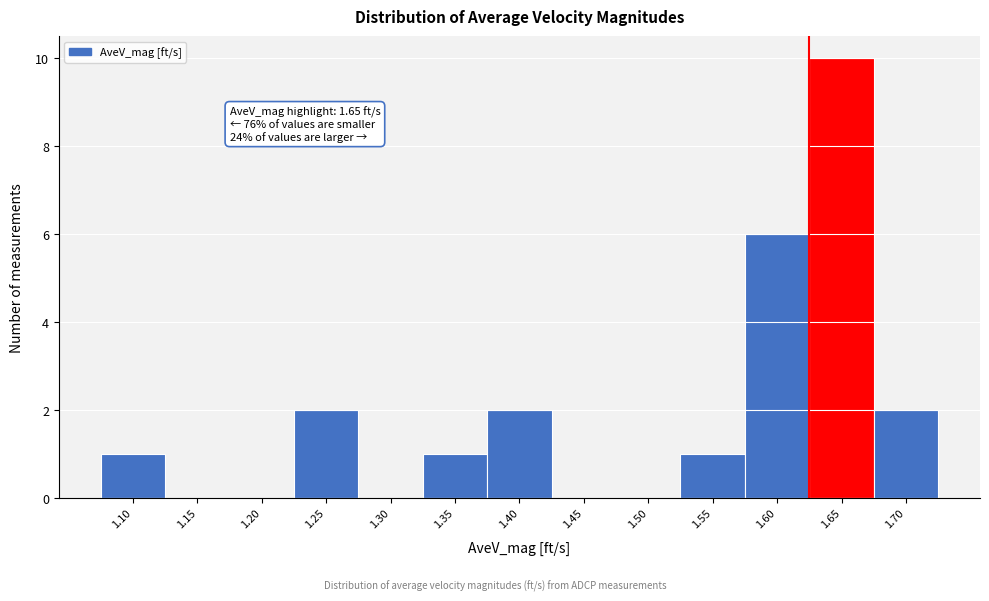

Reading left to right, extract all data points from this chart.

1.10=1	1.15=0	1.20=0	1.25=2	1.30=0	1.35=1	1.40=2	1.45=0	1.50=0	1.55=1	1.60=6	1.65=10	1.70=2